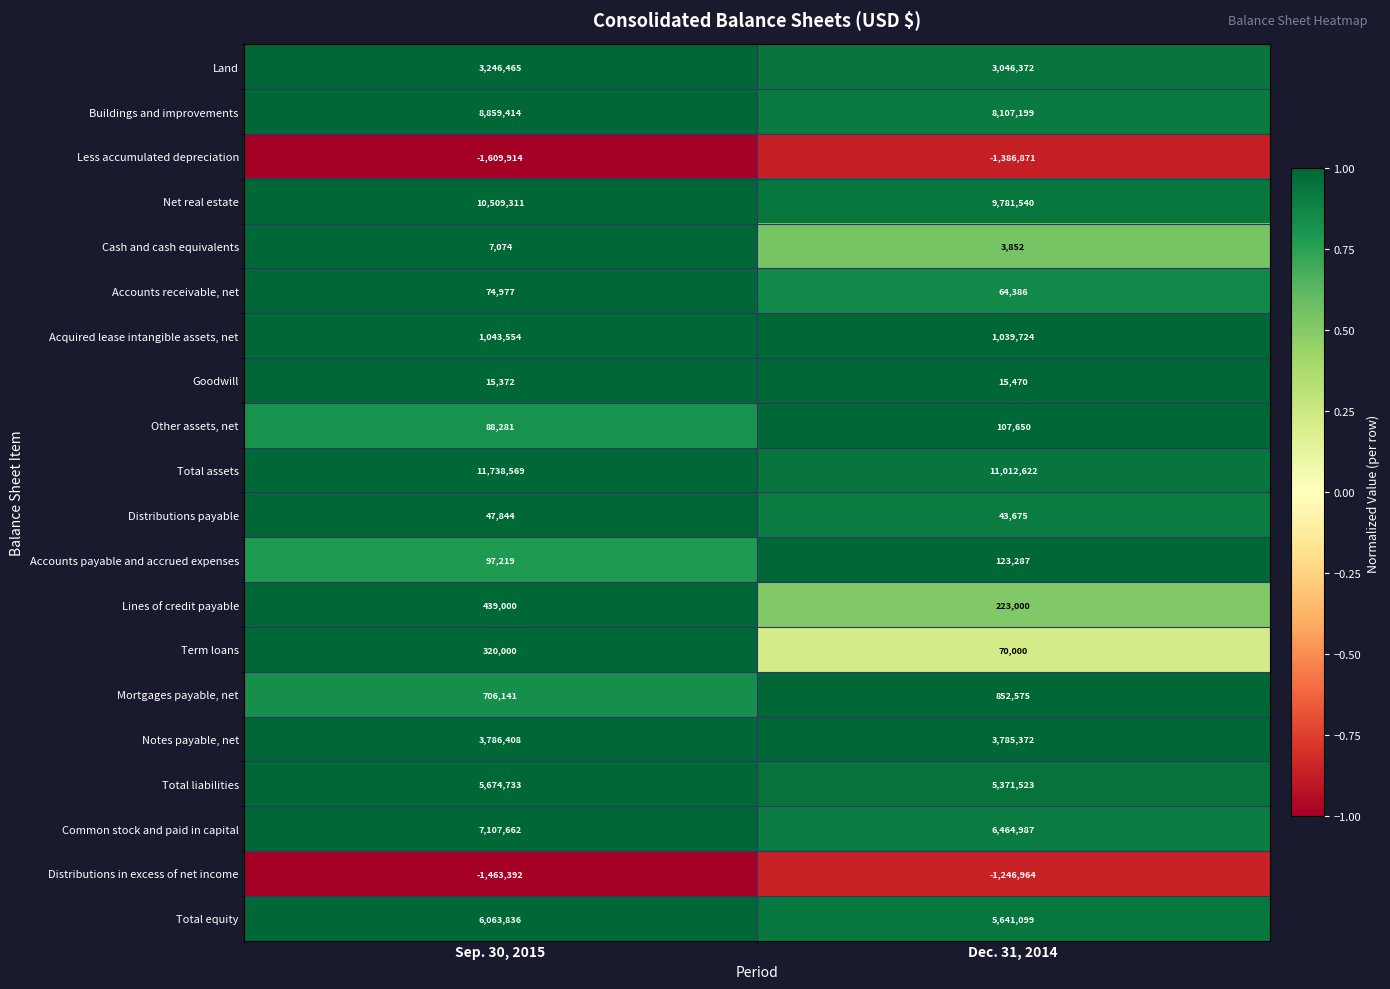

What is the difference between the Term loans values at Sep. 30, 2015 and Dec. 31, 2014?

250000